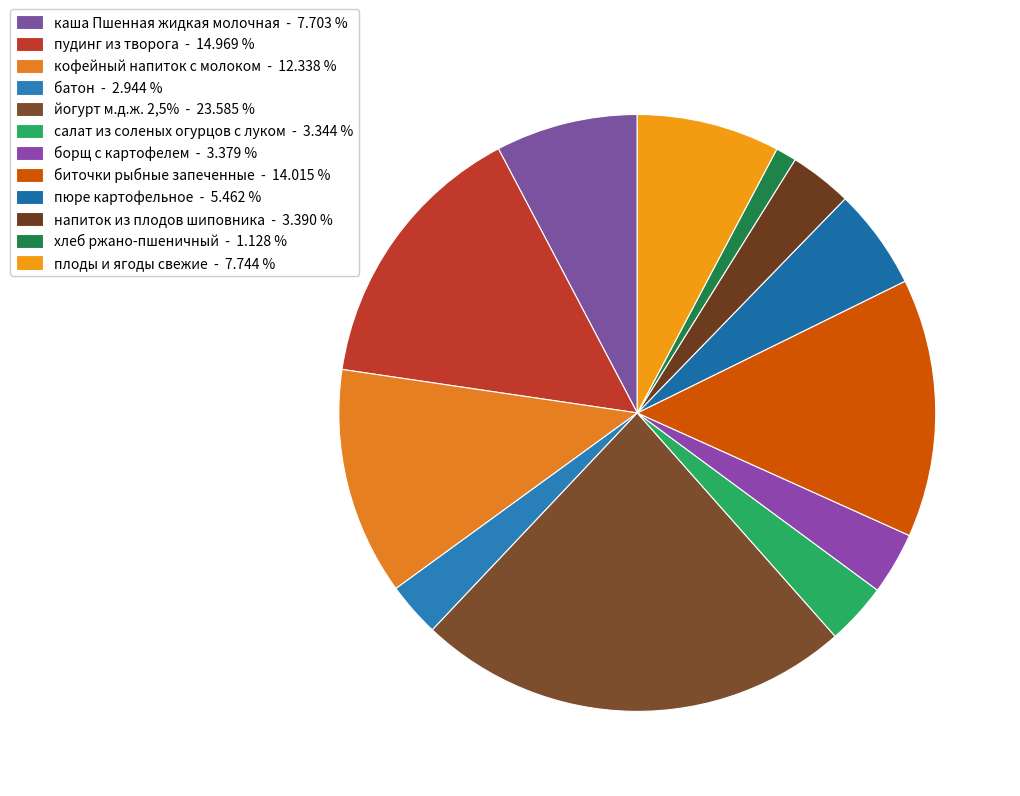

Is it true that пюре картофельное is 1% of the pie?

False